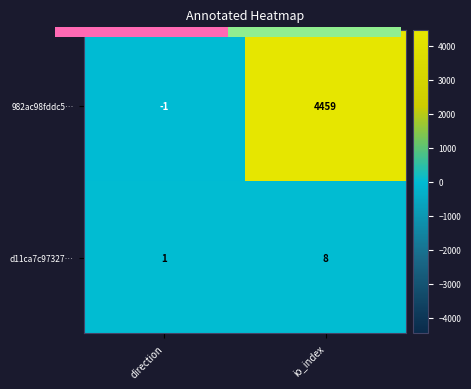

Read the d11ca7c97327… value at io_index.

8